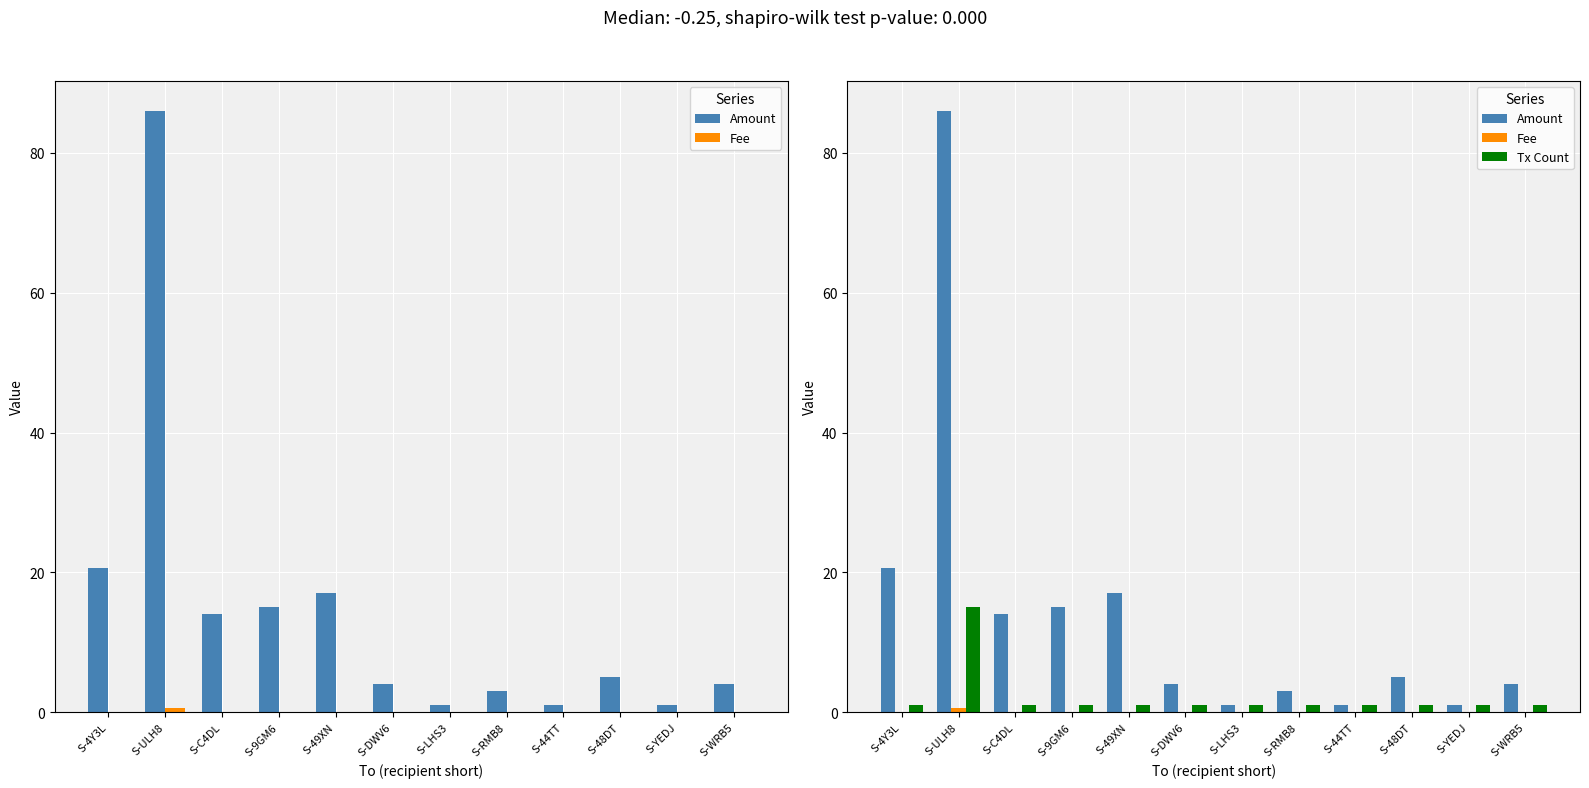

What is the difference between the Amount values at S-YEDJ and S-48DT?

4.0